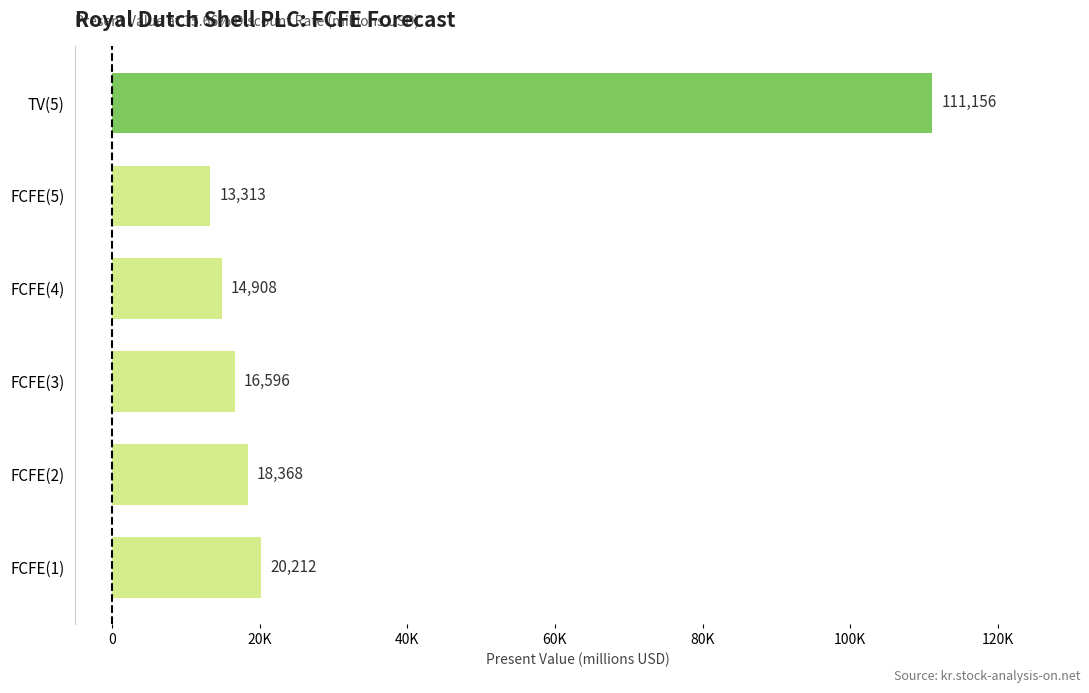

Which category has the highest value across all series?

TV(5)